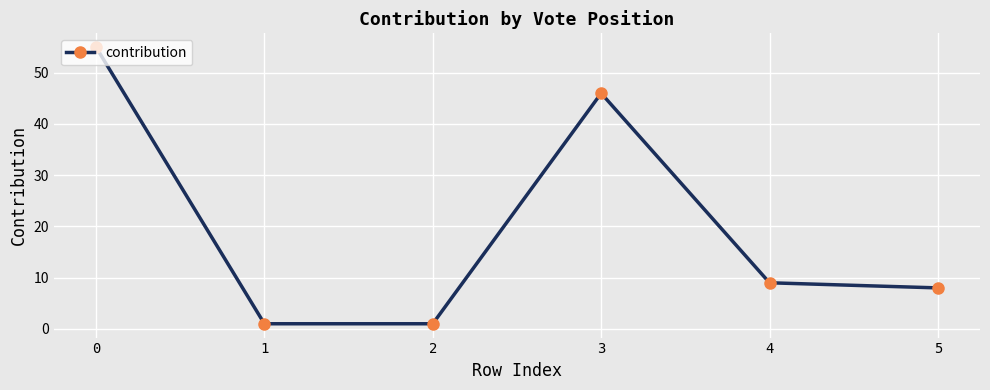

How many lines are shown in the chart?

1